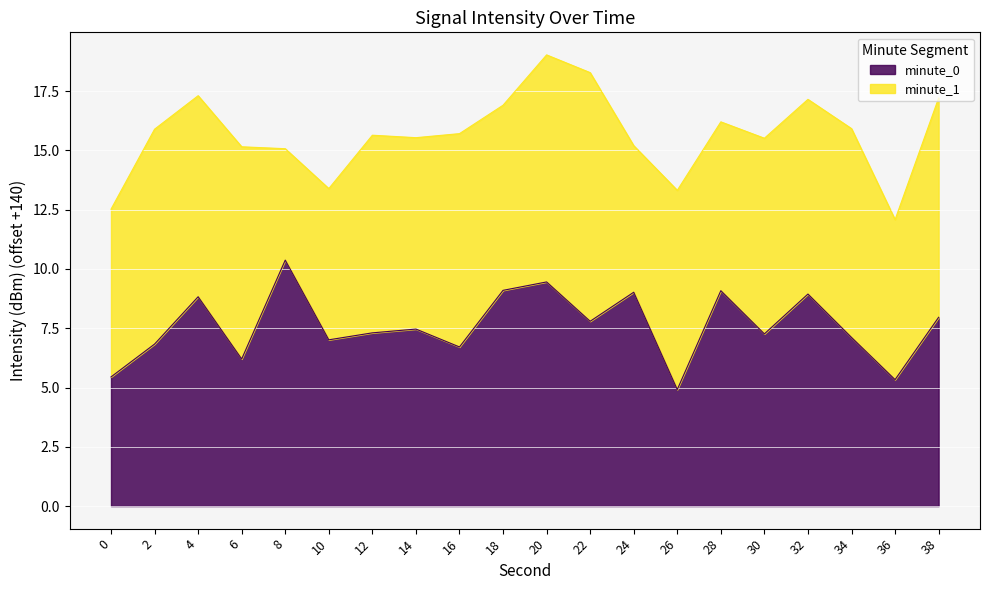

Reading left to right, what are all the values shown in this chart?

5.4	6.8	8.8	6.2	10.4	7.0	7.3	7.5	6.7	9.1	9.5	7.8	9.0	4.9	9.1	7.3	8.9	7.1	5.3	8.0